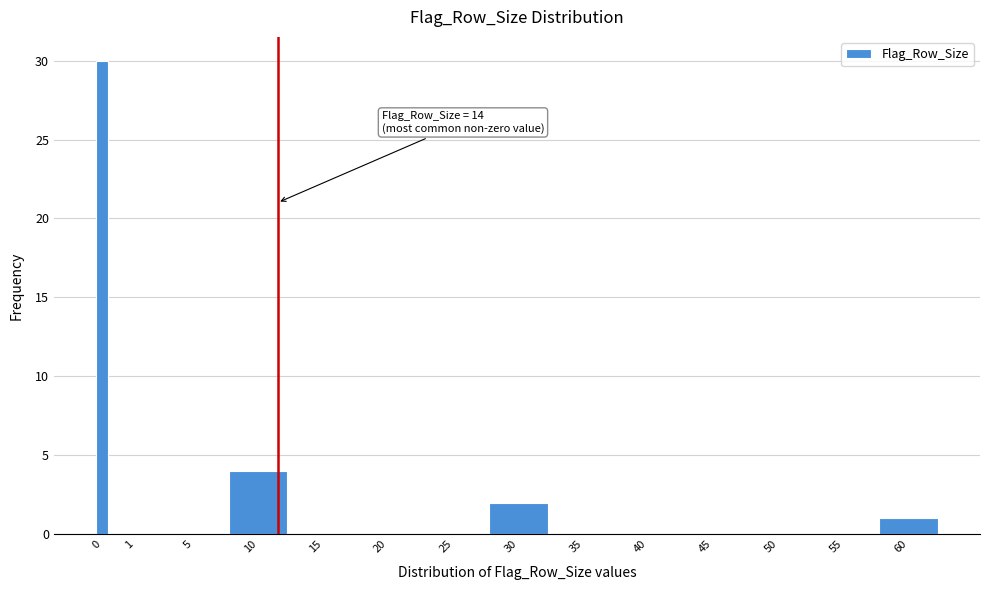

Reading left to right, extract all data points from this chart.

0=30	1=0	5=0	10=4	15=0	20=0	25=0	30=2	35=0	40=0	45=0	50=0	55=0	60=1